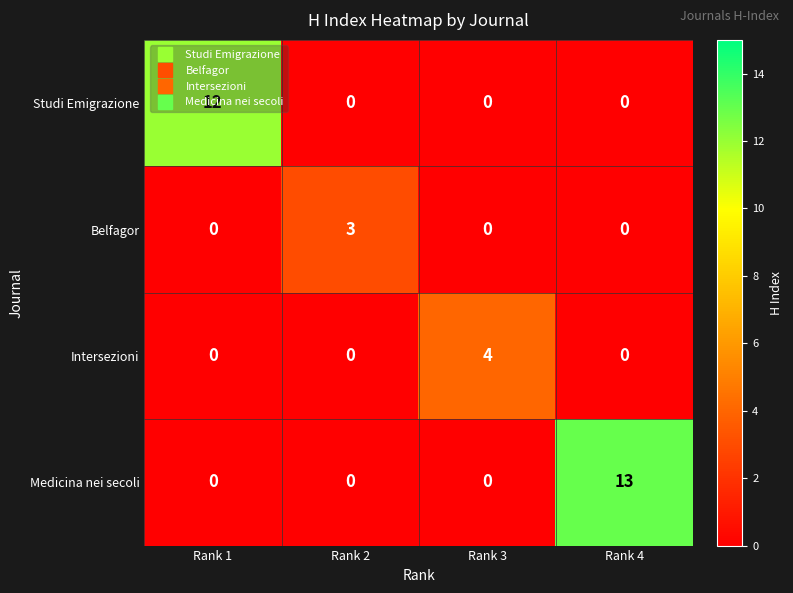

What is the greatest value displayed?

13